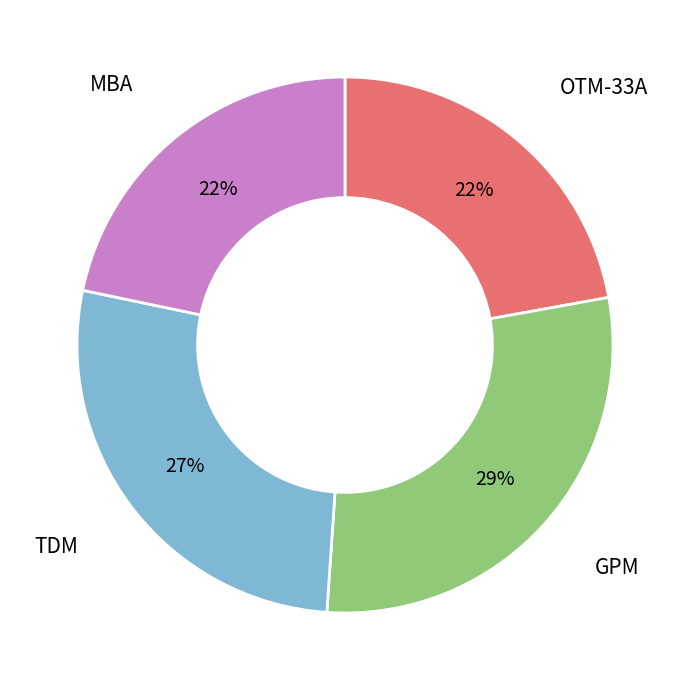

Combined, do MBA and OTM-33A account for over 50%?

No